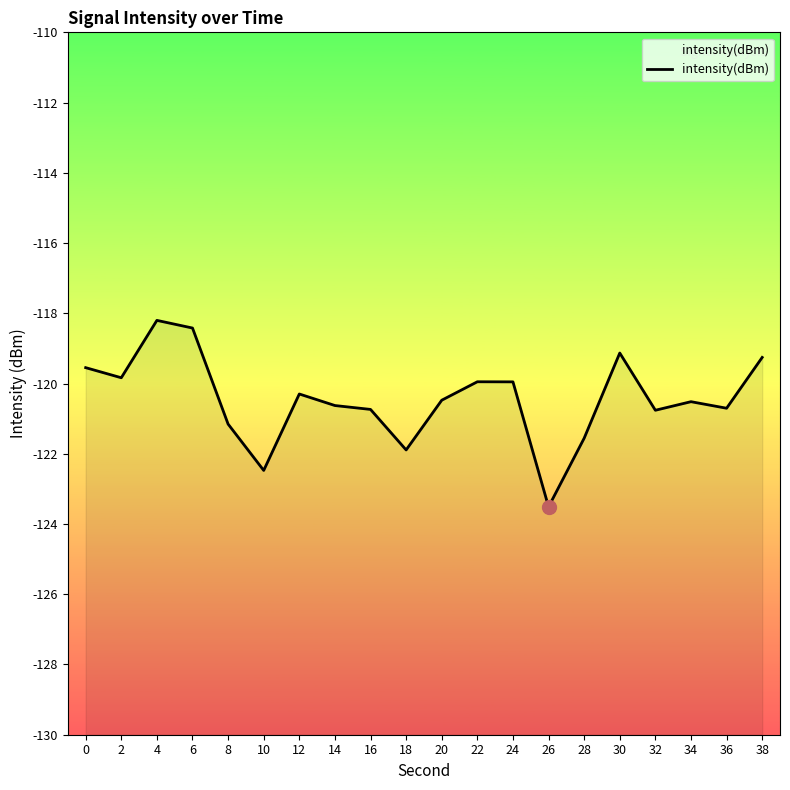

List the labels in order of value, largest first.

4, 6, 30, 38, 0, 2, 22, 24, 12, 20, 34, 14, 36, 16, 32, 8, 28, 18, 10, 26